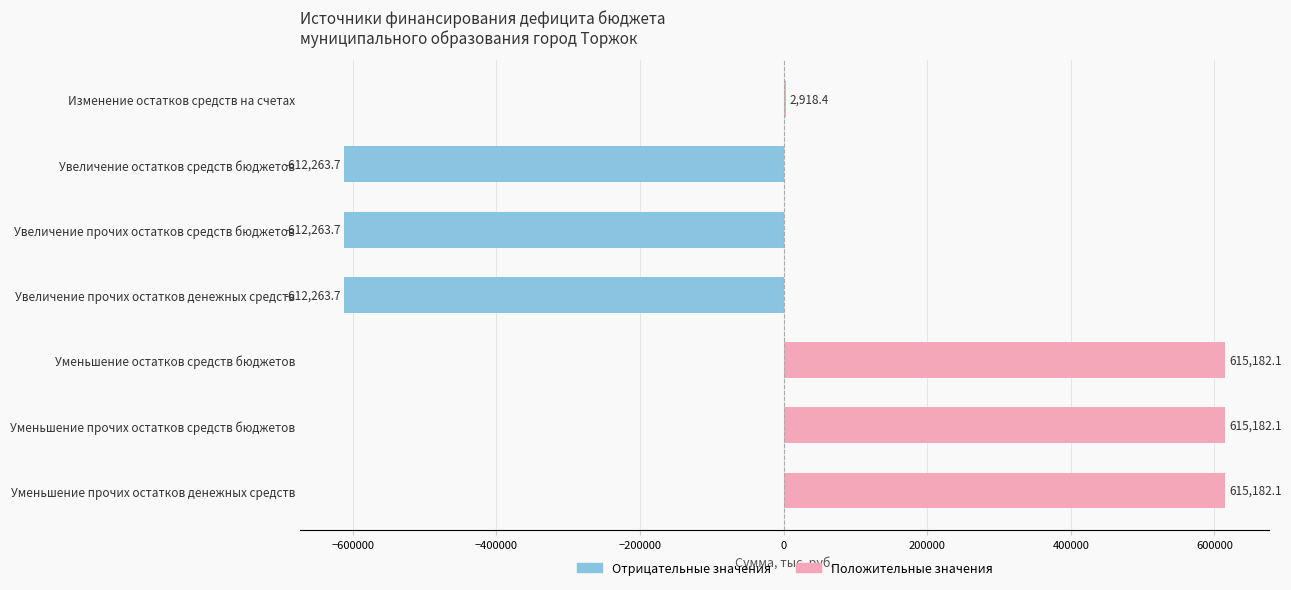

What is the greatest value displayed?

615182.1